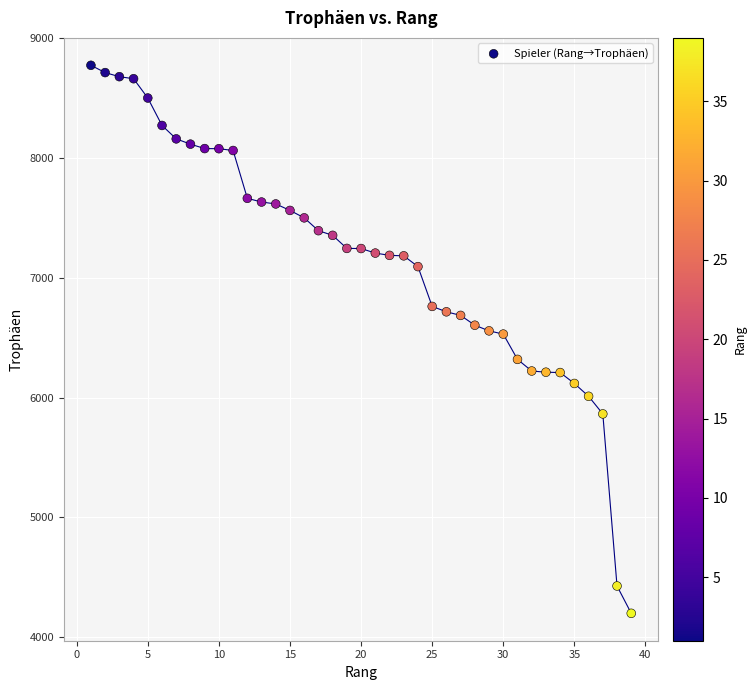

What is the range of X values (max minus min)?

38